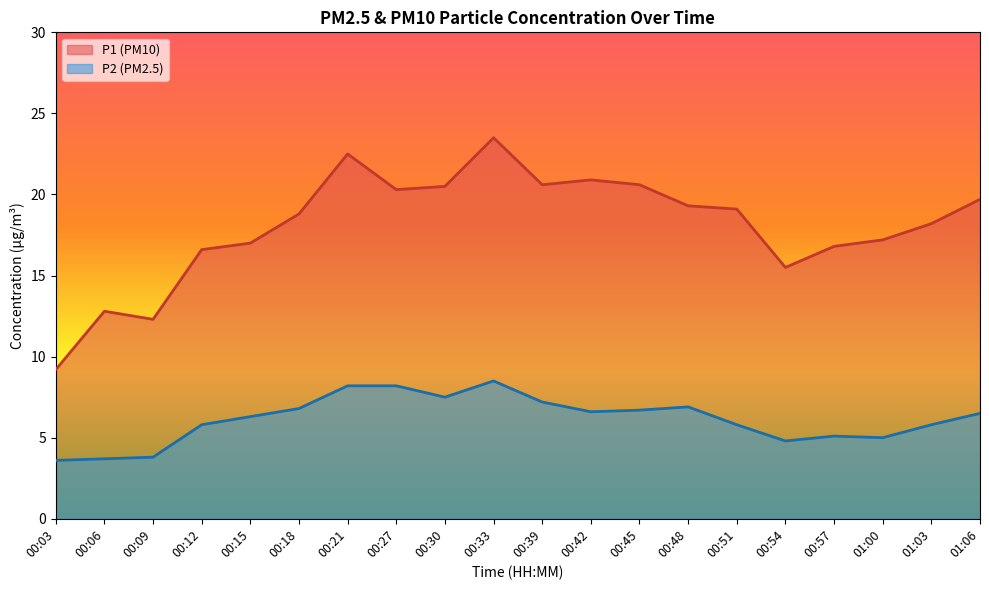

At which category does the chart reach its minimum across all series?

00:03